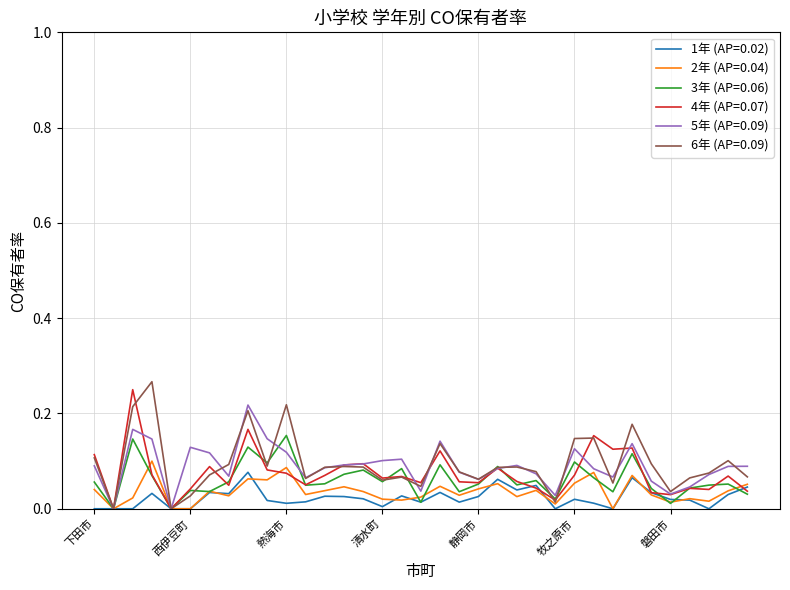

Does the chart display data point markers on the line(s)?

No